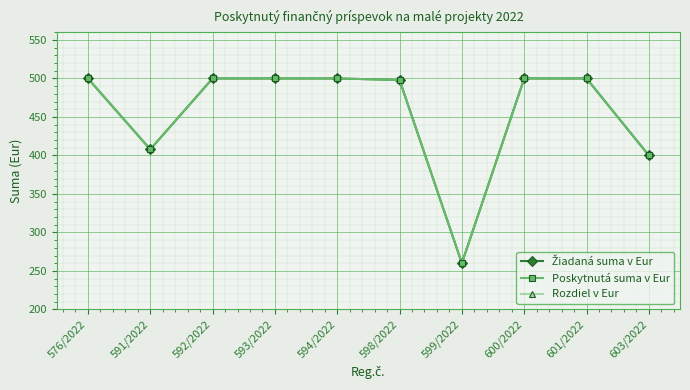

What is the label of the 2nd point from the left?

591/2022